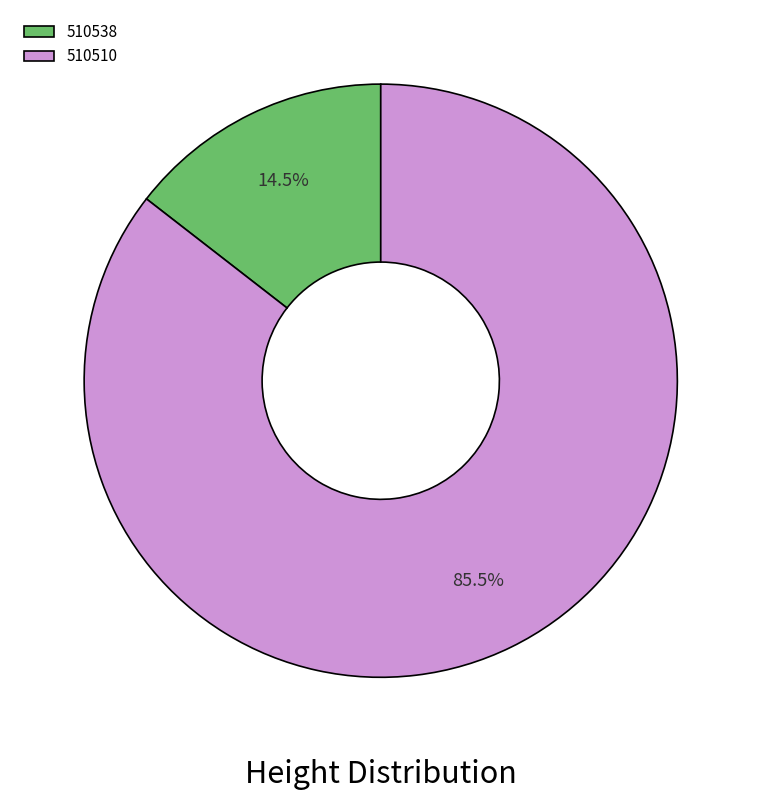

What is the ratio of the value at 510538 to the value at 510510?

0.2